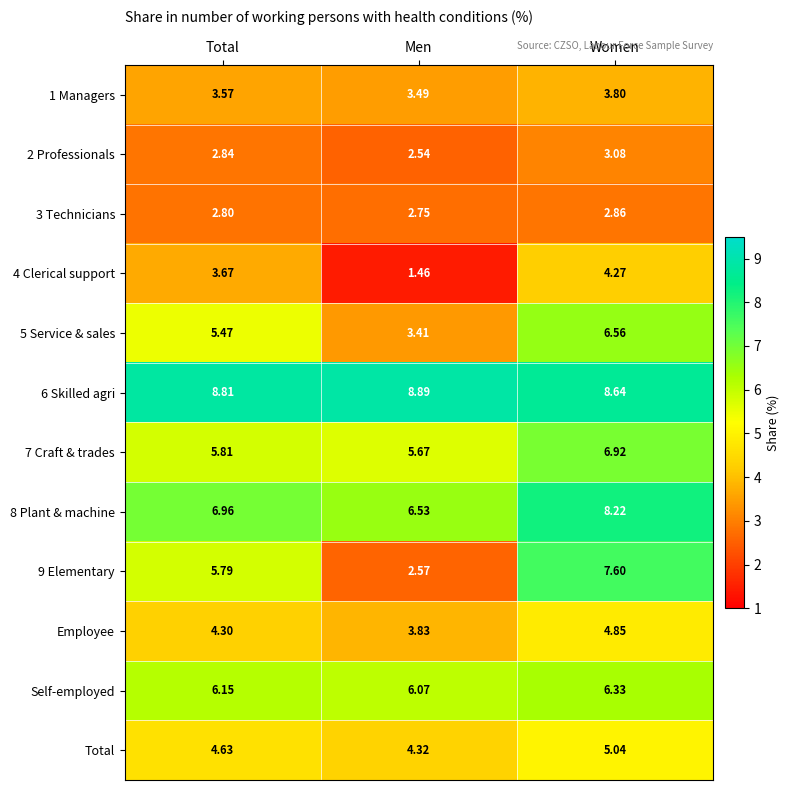

Which series has the widest spread of values?

9 Elementary